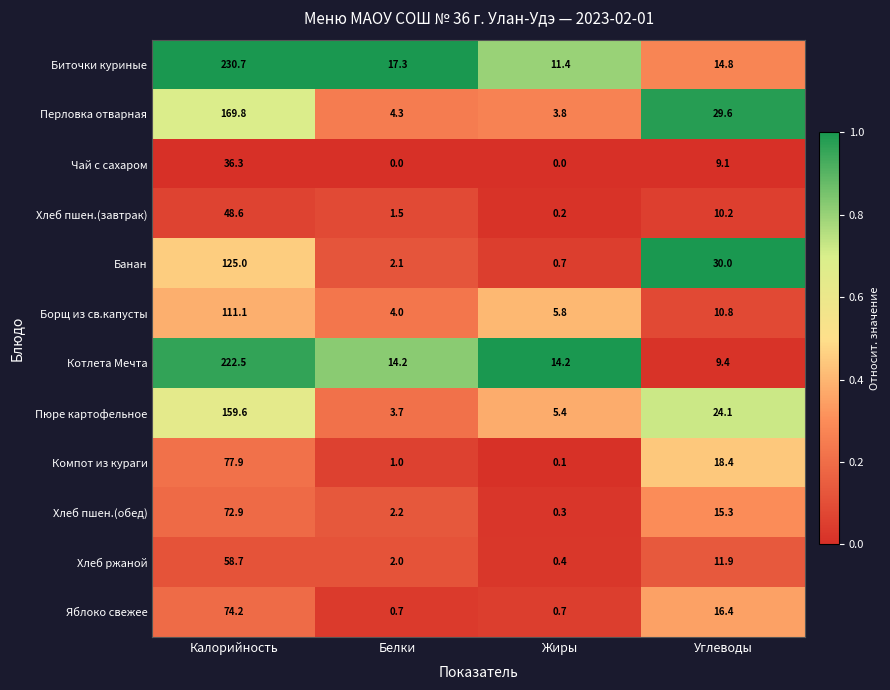

Where does the Хлеб пшен.(завтрак) series first go above 10?

Калорийность